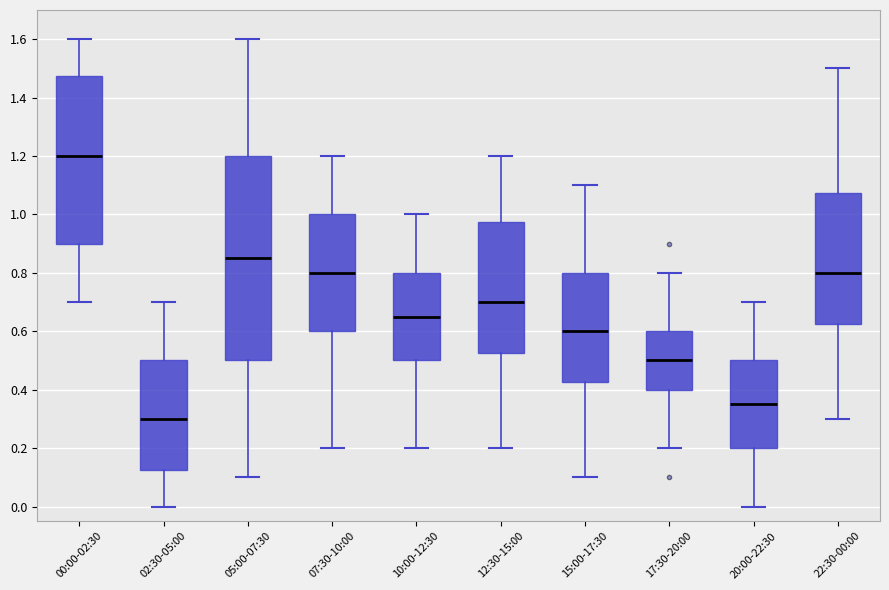

Reading left to right, transcribe this box plot: for each box, give where its median line is, the range the box spans, and where its two whiskers end, as read against the y-axis. The values are not printed on the chart, so give them approximately, as read against the axis.

00:00-02:30: median 1.20, box 0.90 to 1.48, whiskers 0.70 to 1.60
02:30-05:00: median 0.30, box 0.12 to 0.50, whiskers 0.00 to 0.70
05:00-07:30: median 0.86, box 0.50 to 1.20, whiskers 0.10 to 1.60
07:30-10:00: median 0.80, box 0.60 to 1.00, whiskers 0.20 to 1.20
10:00-12:30: median 0.66, box 0.50 to 0.80, whiskers 0.20 to 1.00
12:30-15:00: median 0.70, box 0.52 to 0.98, whiskers 0.20 to 1.20
15:00-17:30: median 0.60, box 0.42 to 0.80, whiskers 0.10 to 1.10
17:30-20:00: median 0.50, box 0.40 to 0.60, whiskers 0.20 to 0.80
20:00-22:30: median 0.36, box 0.20 to 0.50, whiskers 0.00 to 0.70
22:30-00:00: median 0.80, box 0.62 to 1.08, whiskers 0.30 to 1.50